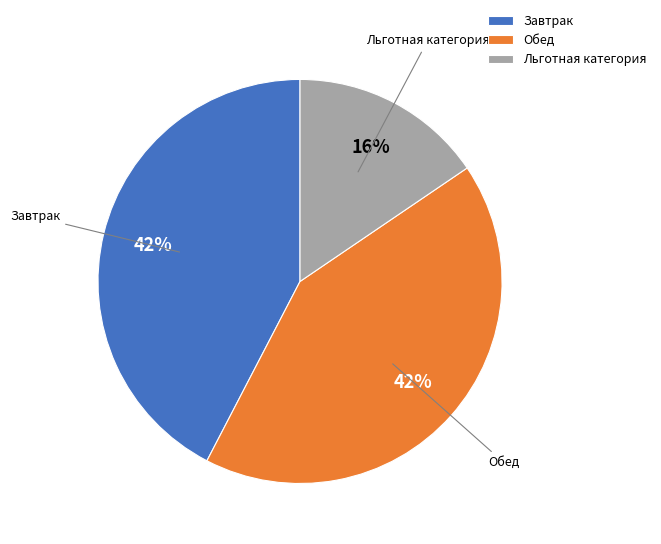

Count the number of slices in the pie.

3